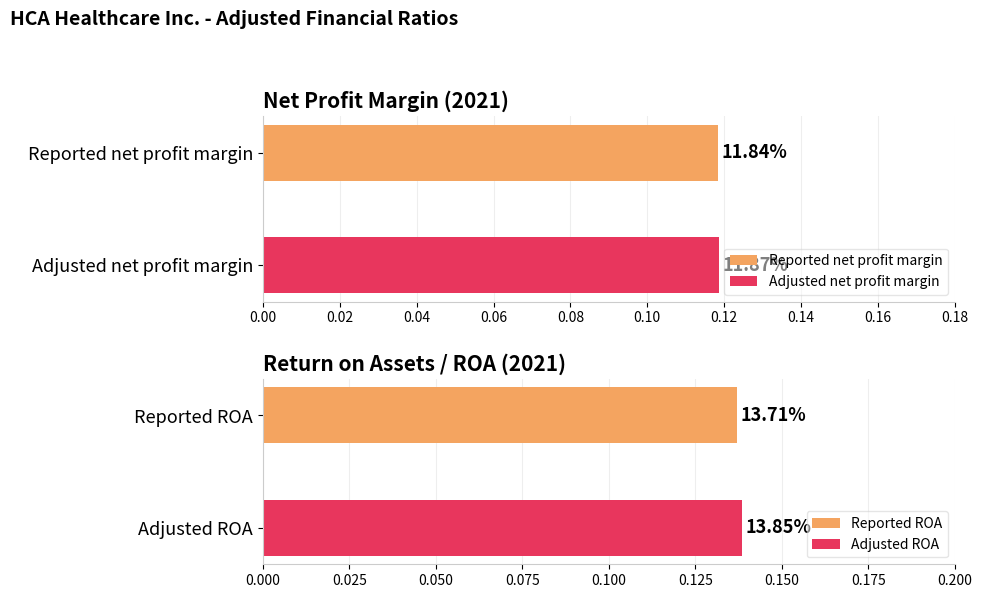

Are the bars horizontal?

Yes